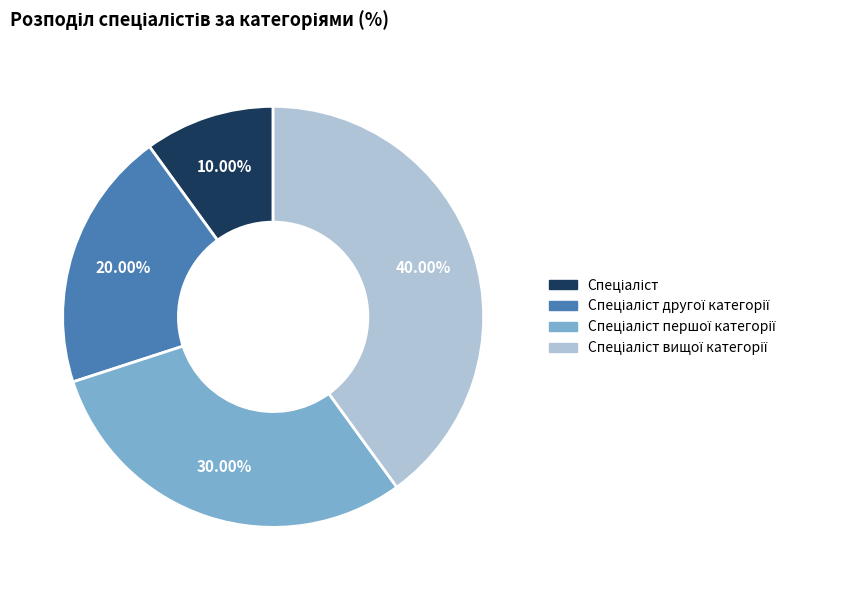

Does any single category account for the majority?

No